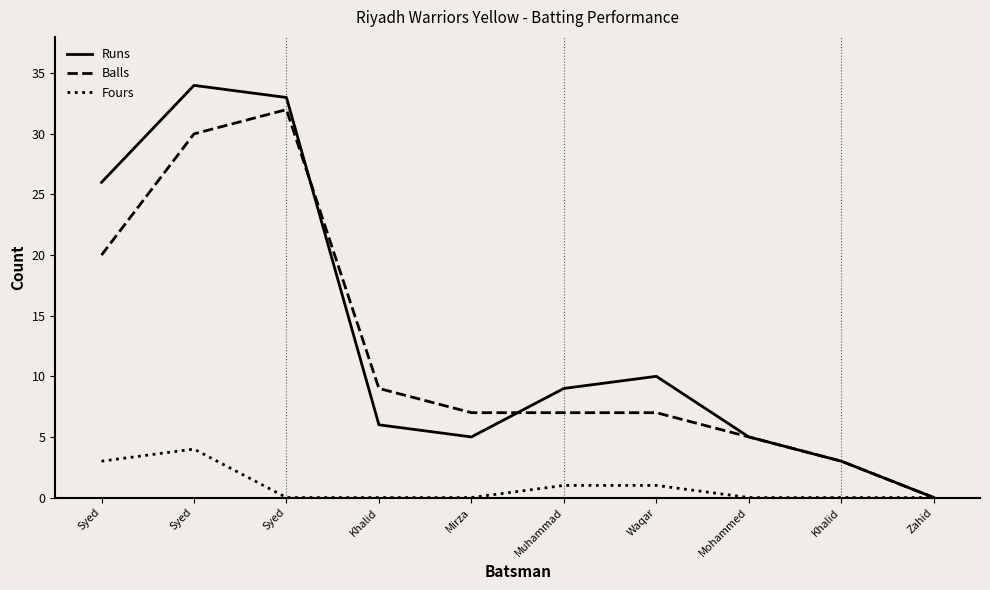

What are all the series names shown in the legend?

Runs, Balls, Fours